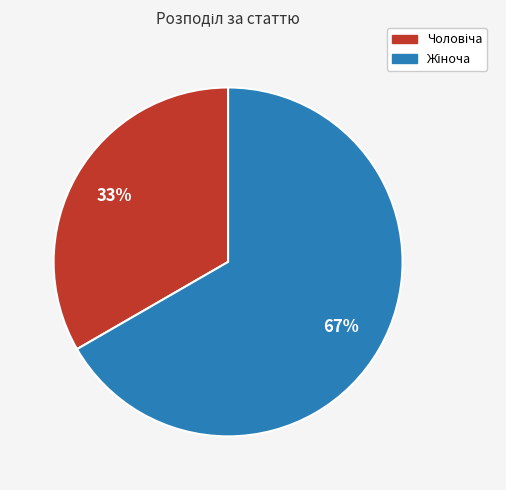

How many slices are in this pie chart?

2